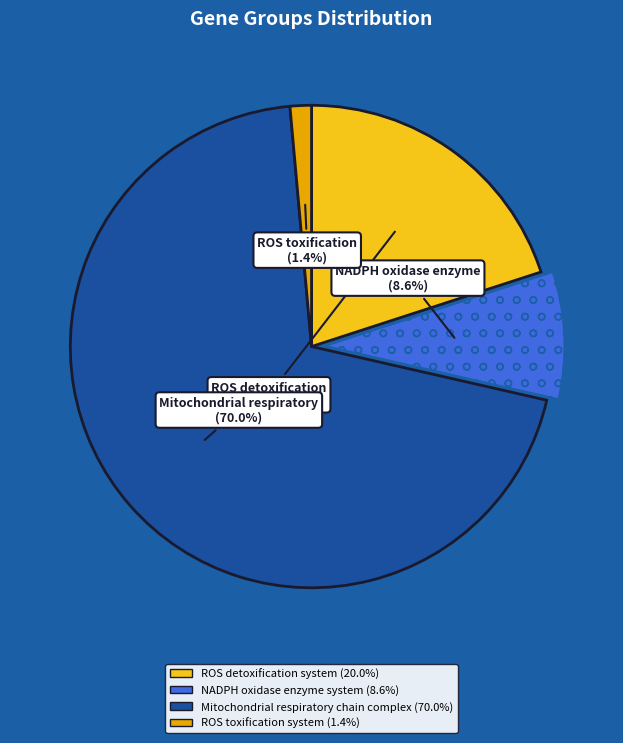

What percentage is the ROS toxification system slice, to the nearest percent?

1%